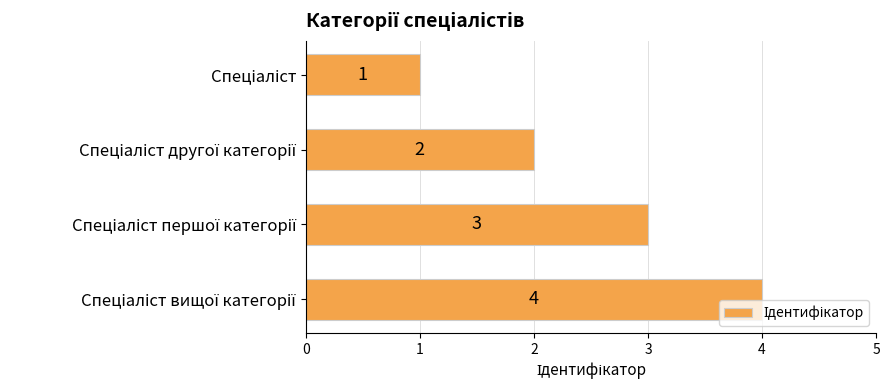

How many values are between 2 and 4?

3